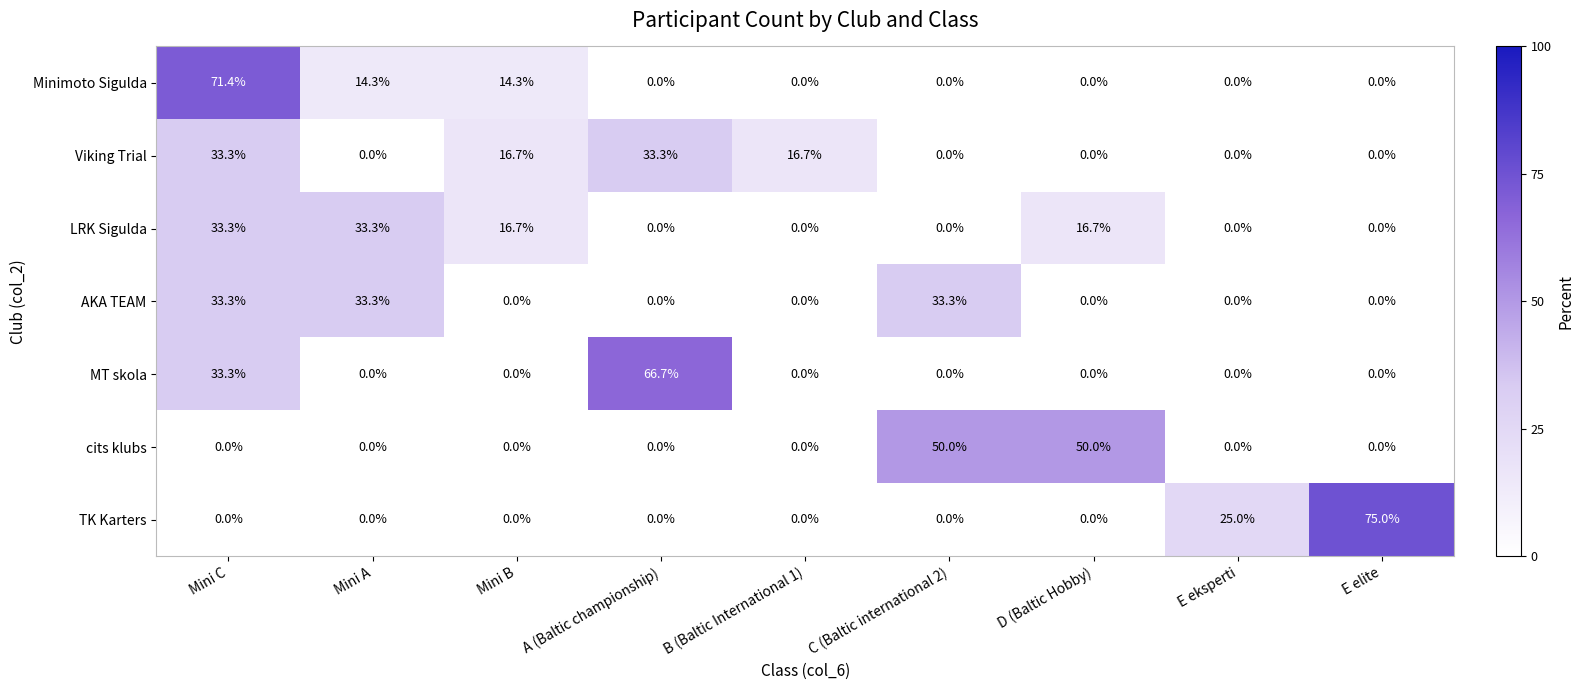

How many data points does each series have?

9